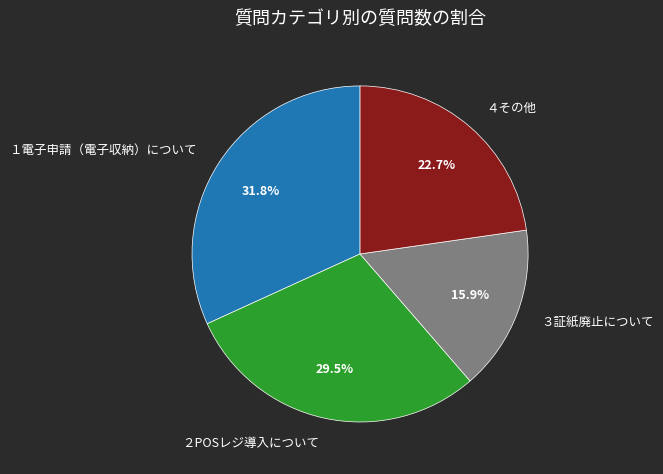

To the nearest percent, what is the average slice percentage?

25%